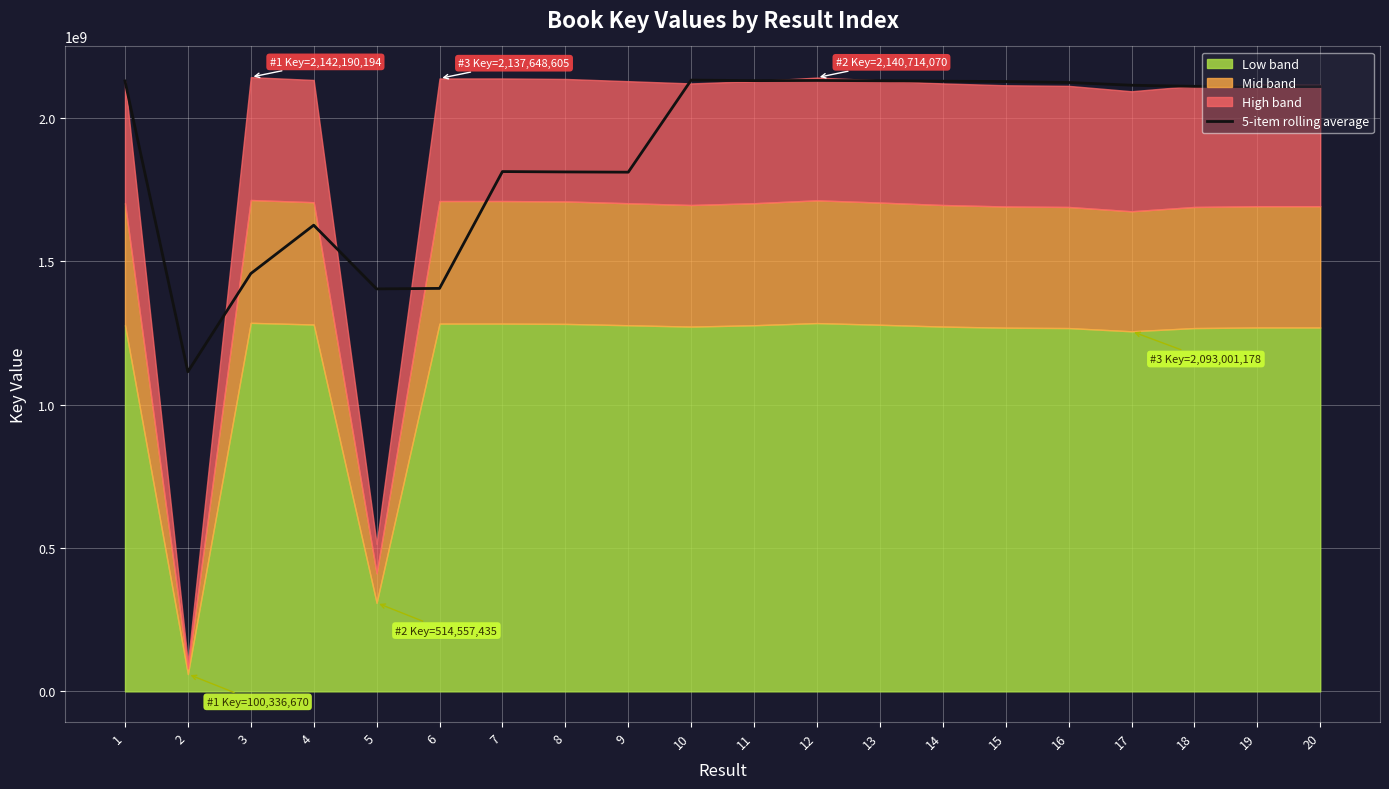

Where does the data first go above 2110183400?

1